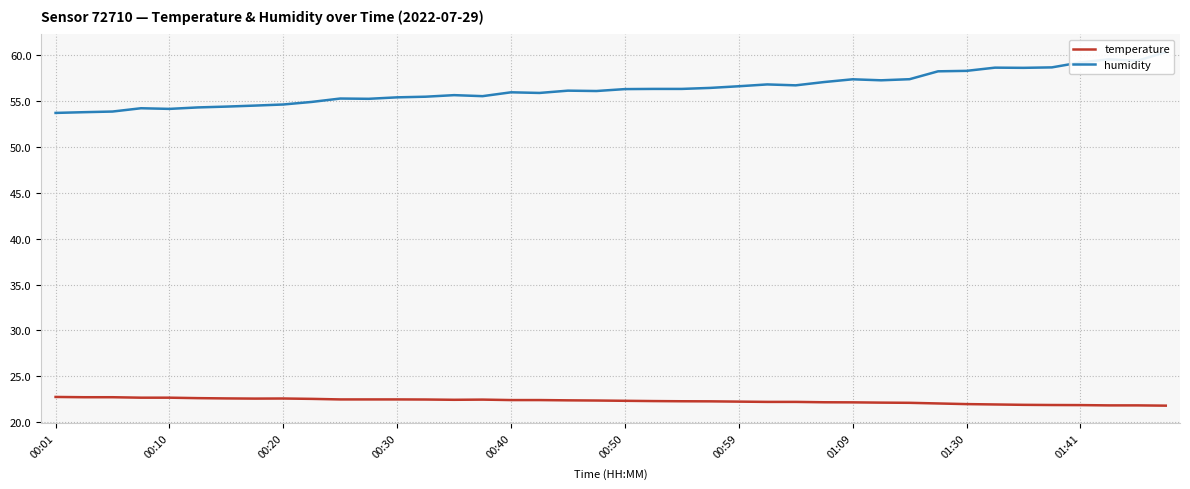

Reading left to right, list all the values displayed in this chart.

temperature: 22.7	22.7	22.7	22.6	22.6	22.6	22.6	22.6	22.6	22.5	22.5	22.5	22.5	22.4	22.4	22.4	22.4	22.4	22.4	22.3	22.3	22.3	22.3	22.2	22.2	22.2	22.2	22.1	22.1	22.1	22.1	22.0	21.9	21.9	21.9	21.9	21.8	21.8	21.8	21.8
humidity: 53.7	53.8	53.9	54.2	54.2	54.3	54.4	54.5	54.6	54.9	55.3	55.3	55.4	55.5	55.7	55.6	56.0	55.9	56.2	56.1	56.3	56.4	56.4	56.5	56.6	56.8	56.7	57.1	57.4	57.3	57.4	58.3	58.3	58.7	58.6	58.7	59.2	59.6	59.4	60.4